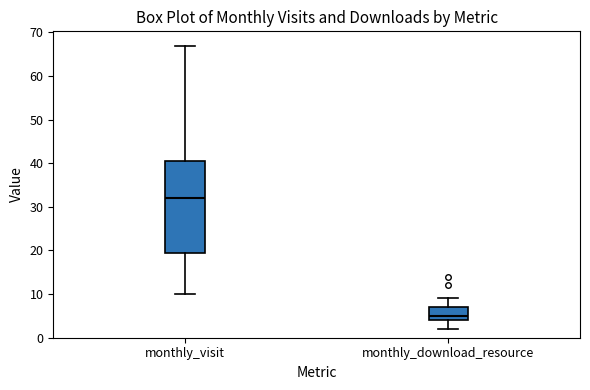

Reading left to right, read every box against the y-axis: the position of its median line, the range the box covers, and the ends of its whiskers. The values are not printed on the chart, so give them approximately, as read against the axis.

monthly_visit: median 32, box 20 to 41, whiskers 10 to 67
monthly_download_resource: median 5, box 4 to 7, whiskers 2 to 9